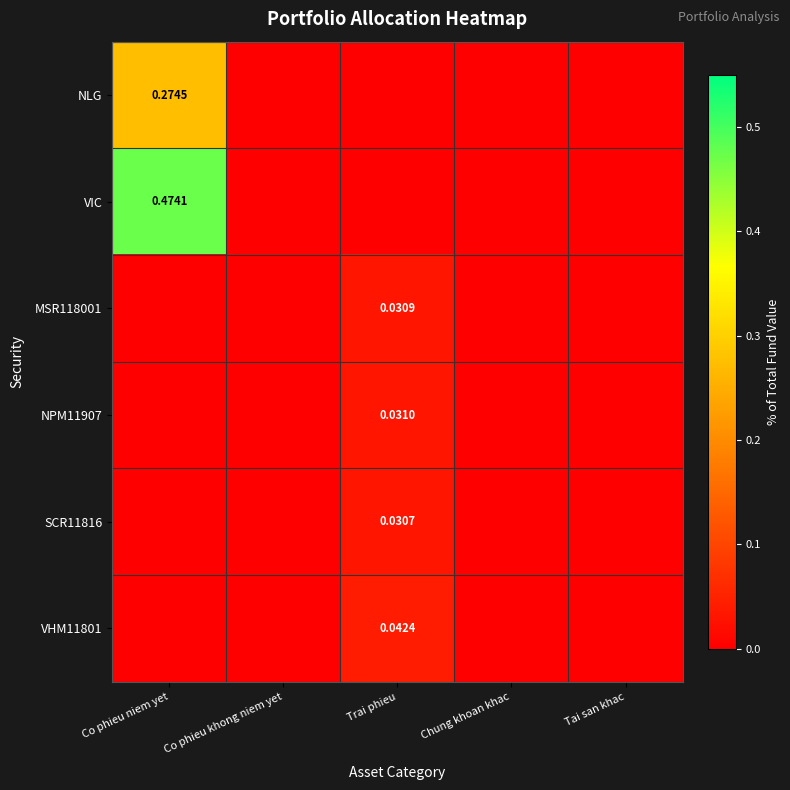

Is it true that VHM11801 equals 0.0 at Trai phieu?

True